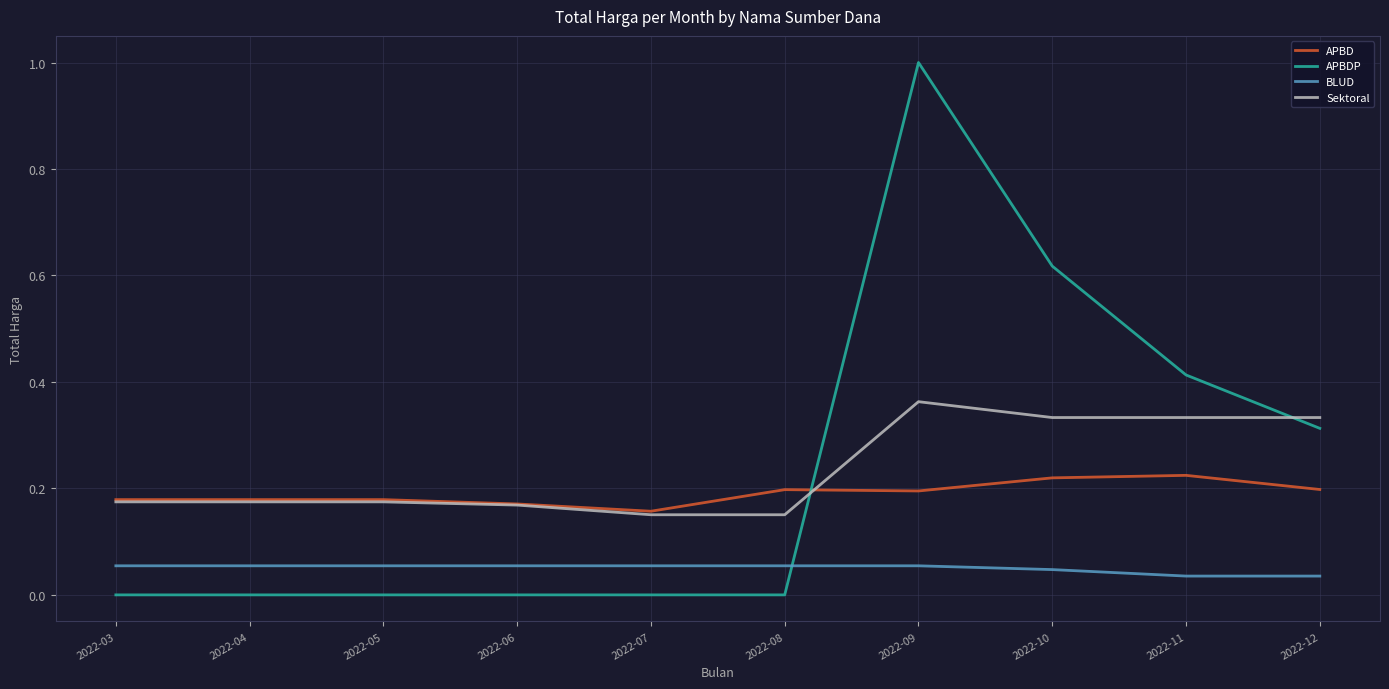

Is the value of APBDP at 2022-09 greater than the value of Sektoral at 2022-11?

Yes